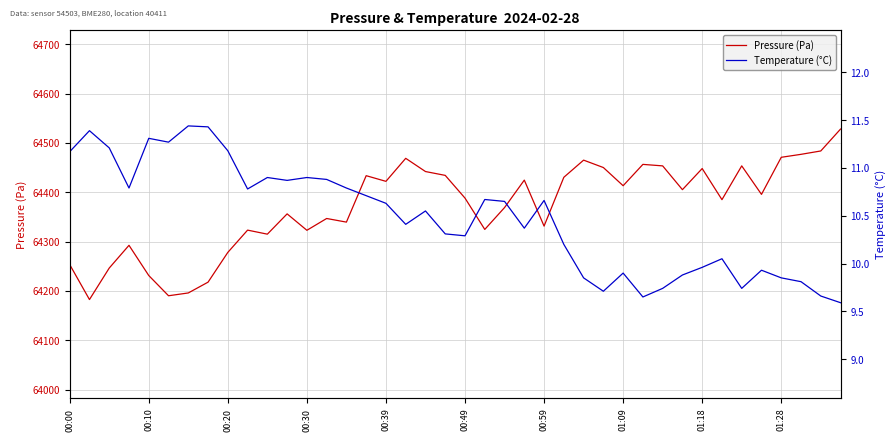

True or false: Pressure (Pa) has a value of 108397.4 at 31.

False